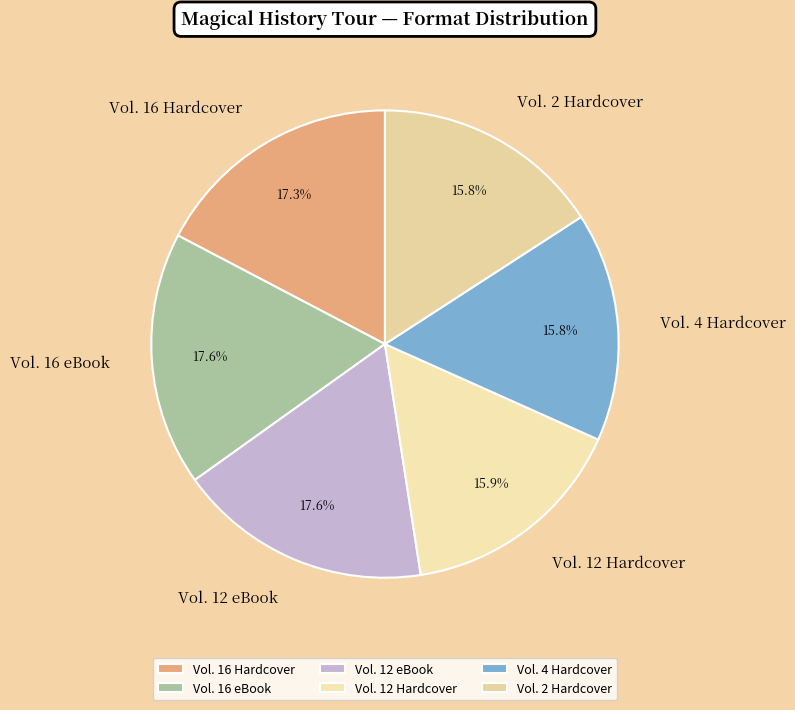

To the nearest percent, what is the average slice percentage?

17%